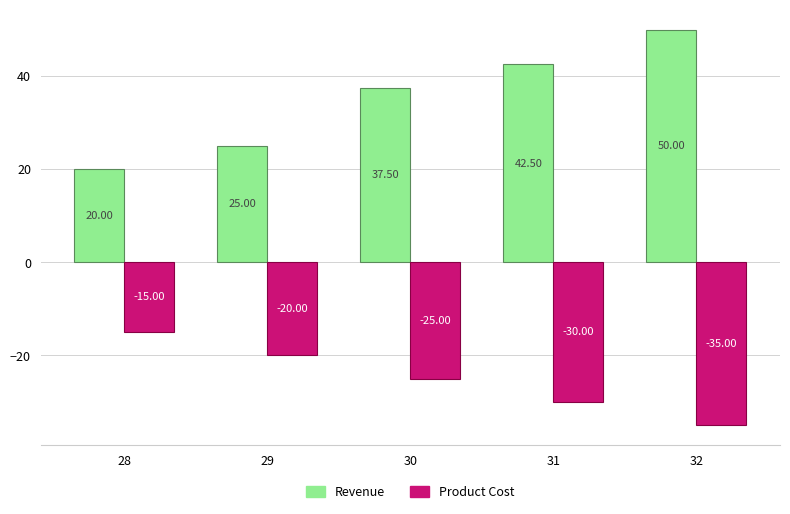

Which category has the lowest value in the Revenue series?

28